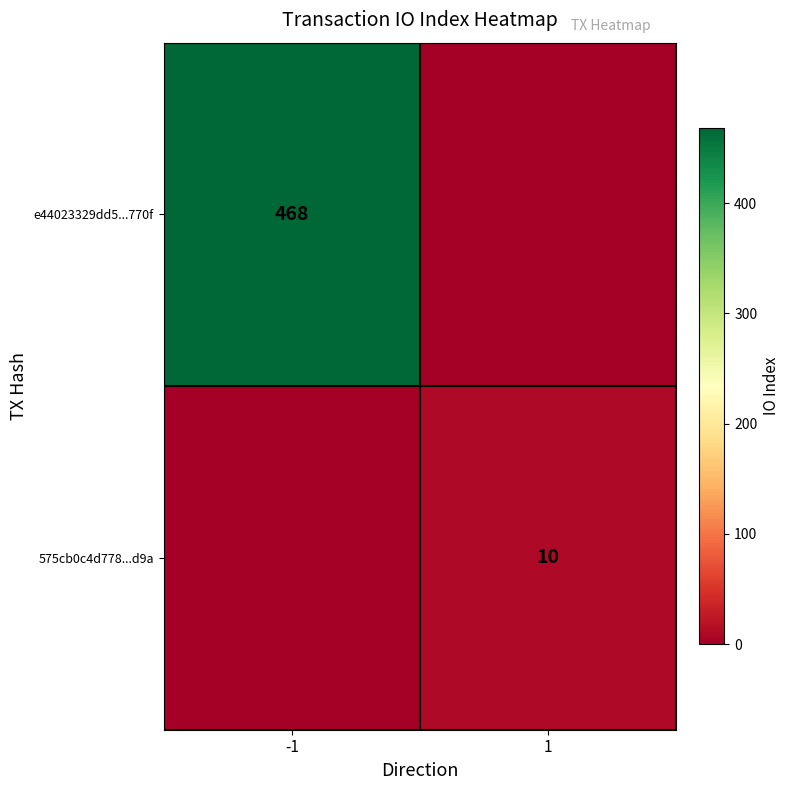

The value of e44023329dd5...770f at -1 is 697. True or false?

False